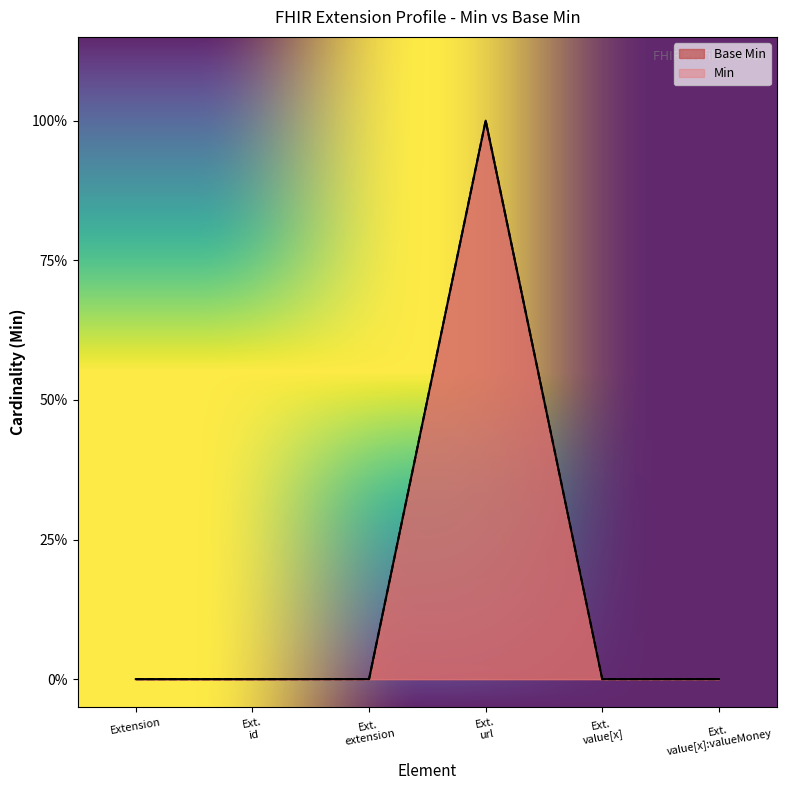

Which series has the largest total across all categories?

Base Min